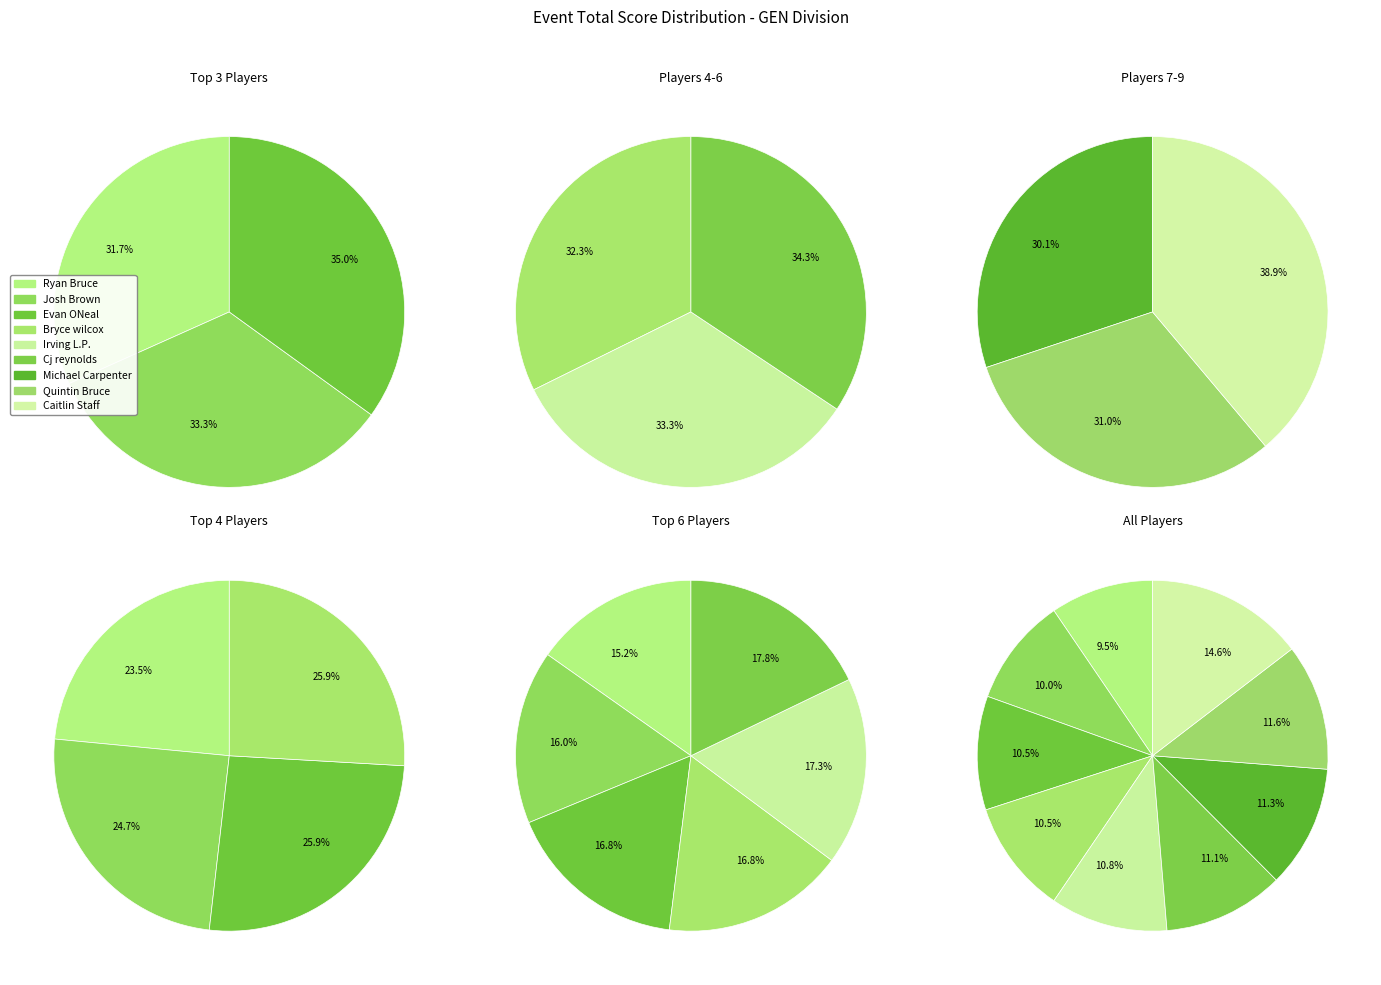

Is Caitlin Staff (9) the majority of the pie?

No